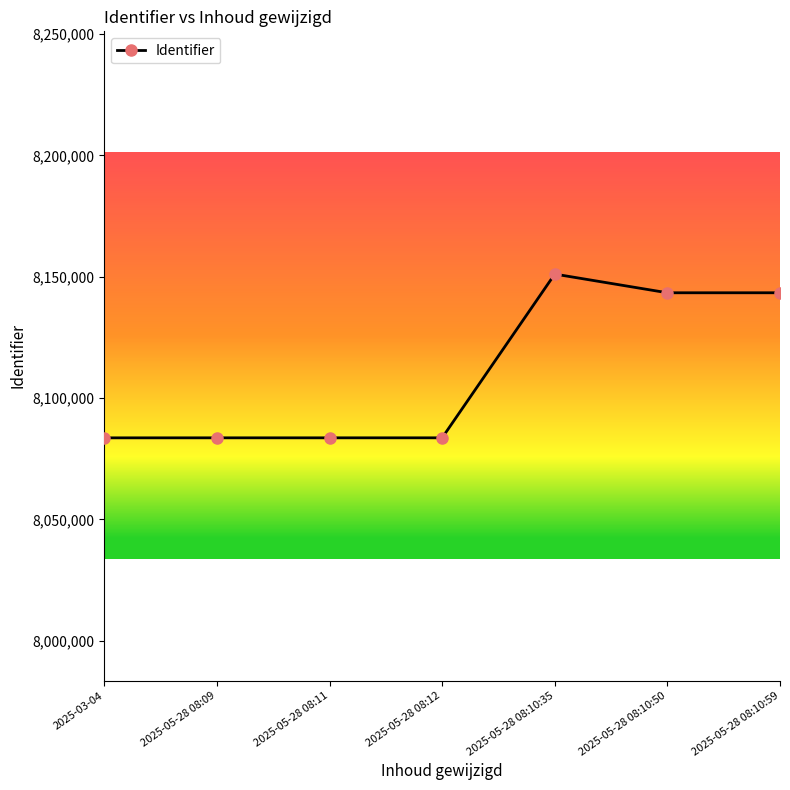

What is the difference between the maximum and minimum values?

67466